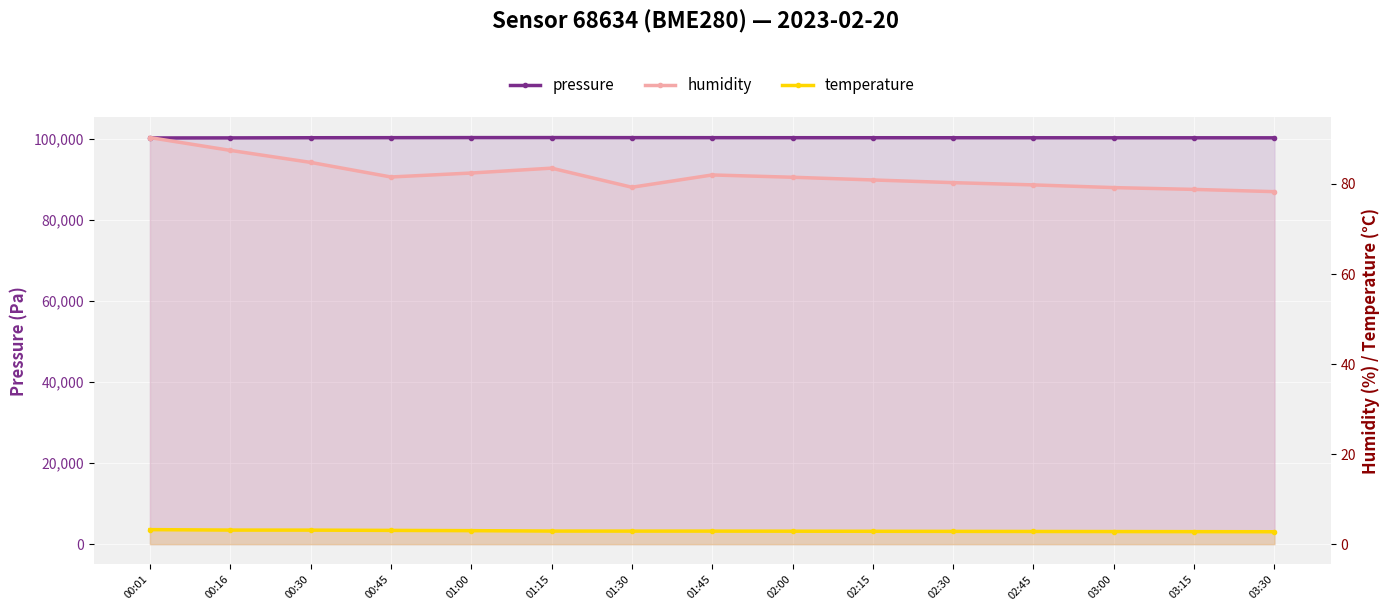

Reading right to left, extract all data points from this chart.

pressure: 03:30=100310.0	03:15=100315.0	03:00=100320.0	02:45=100325.0	02:30=100330.0	02:15=100335.0	02:00=100340.0	01:45=100346.3	01:30=100354.7	01:15=100370.3	01:00=100366.0	00:45=100346.8	00:30=100331.2	00:16=100293.6	00:01=100276.0
humidity: 03:30=78.3	03:15=78.8	03:00=79.2	02:45=79.8	02:30=80.3	02:15=80.9	02:00=81.5	01:45=82.0	01:30=79.3	01:15=83.5	01:00=82.4	00:45=81.6	00:30=84.8	00:16=87.5	00:01=90.3
temperature: 03:30=2.8	03:15=2.8	03:00=2.8	02:45=2.8	02:30=2.8	02:15=2.9	02:00=2.9	01:45=2.9	01:30=2.9	01:15=2.9	01:00=3.0	00:45=3.1	00:30=3.1	00:16=3.1	00:01=3.2